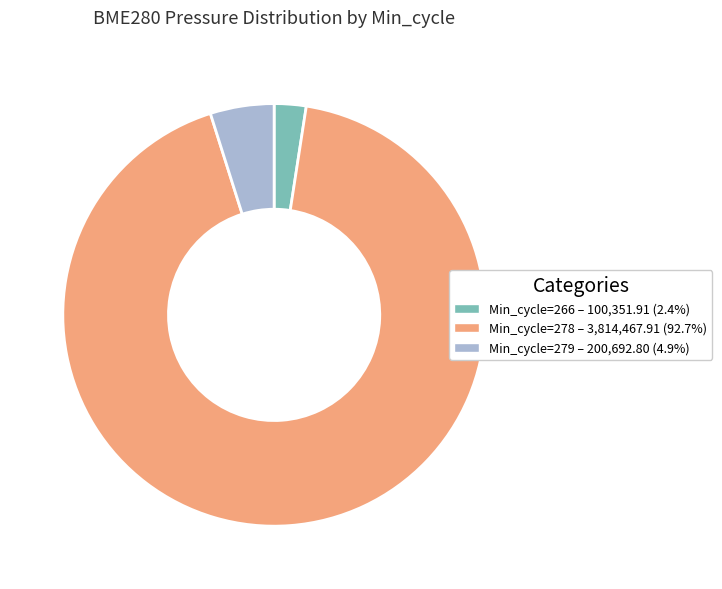

Is there a majority slice in this chart?

Yes